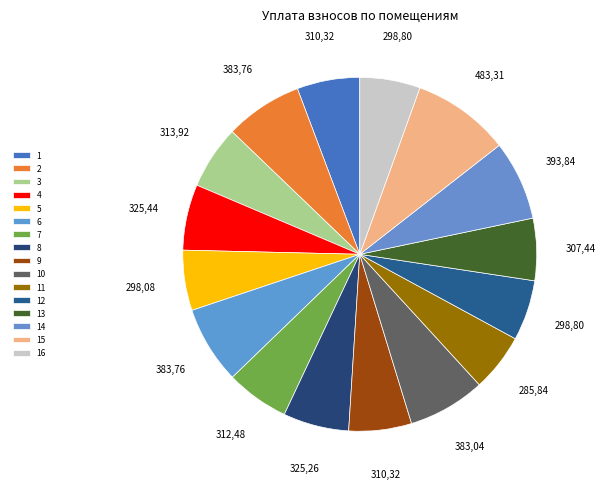

How many segments does this pie chart have?

16